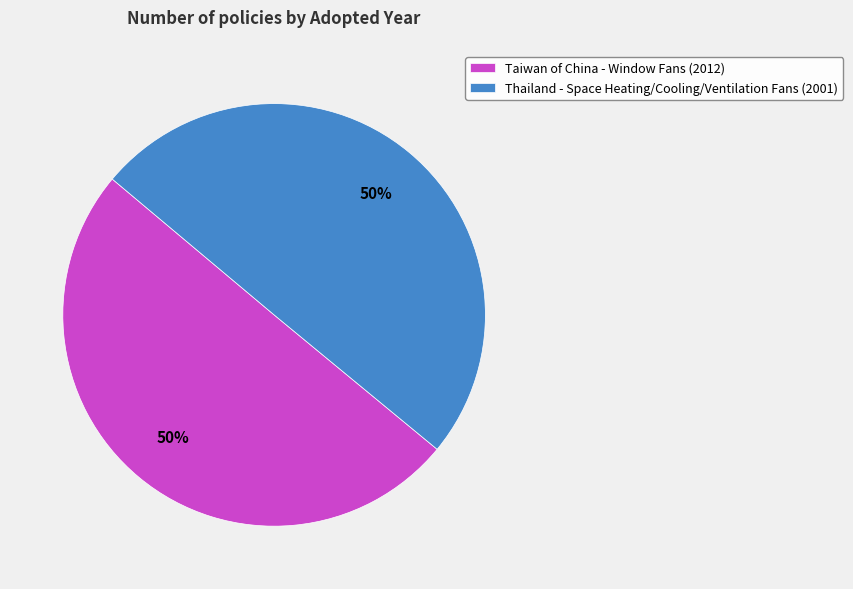

Is it true that Thailand - Space Heating/Cooling/Ventilation Fans (2001) is 50% of the pie?

True